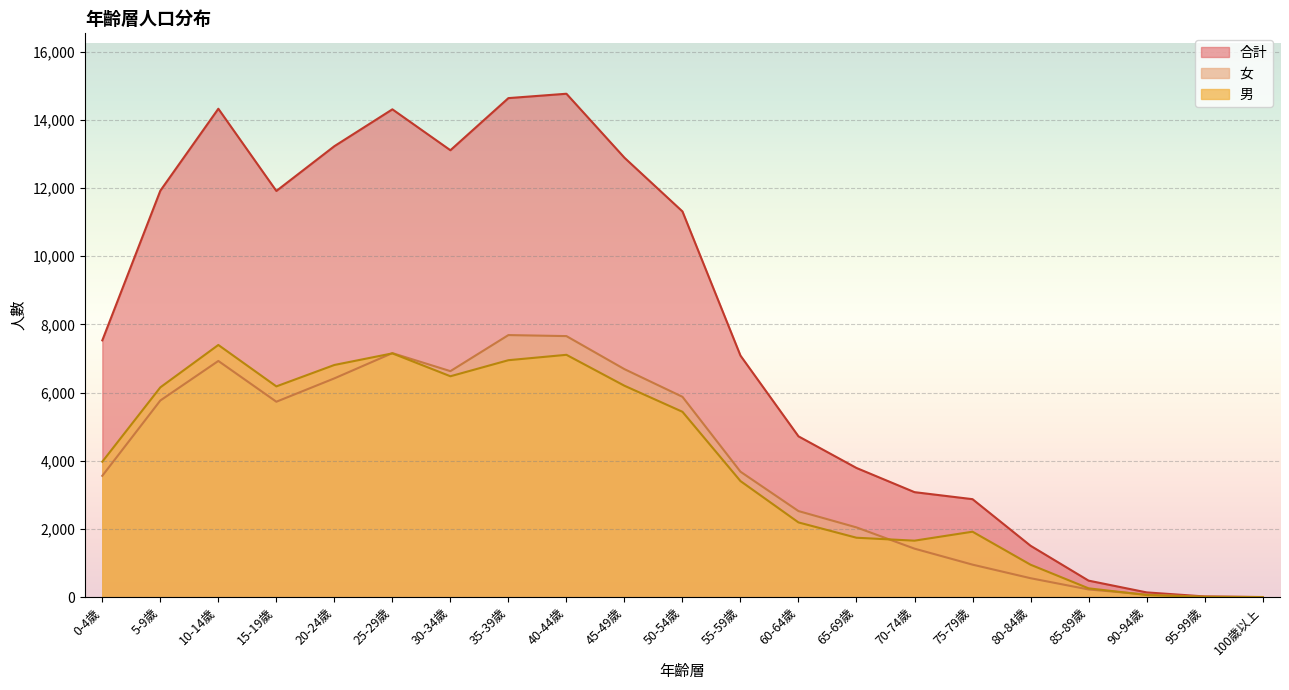

What is the difference between the highest and lowest values at 35-39歲?

7687